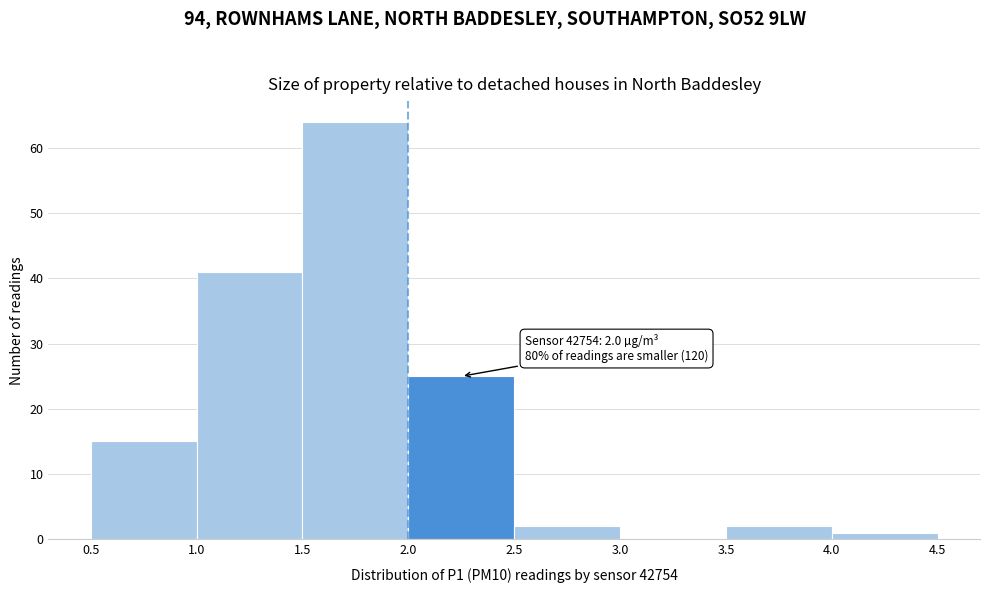

Which range on the x-axis has the tallest bar?

1.5 to 2.0